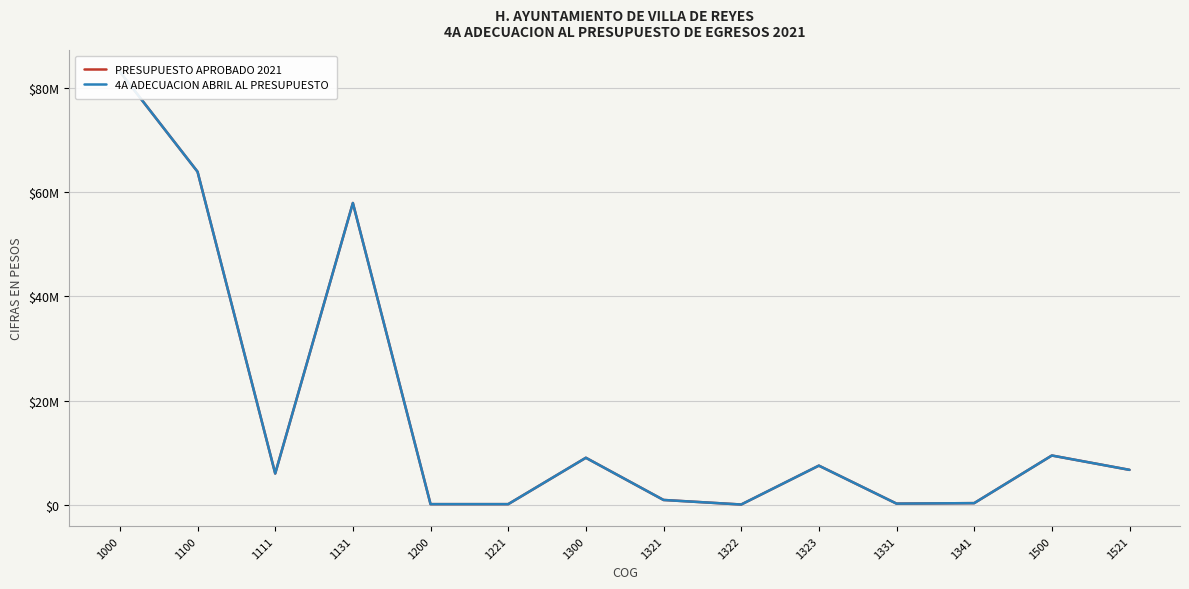

What is the difference between the maximum and minimum values in the 4A ADECUACION ABRIL AL PRESUPUESTO series?

83034091.2